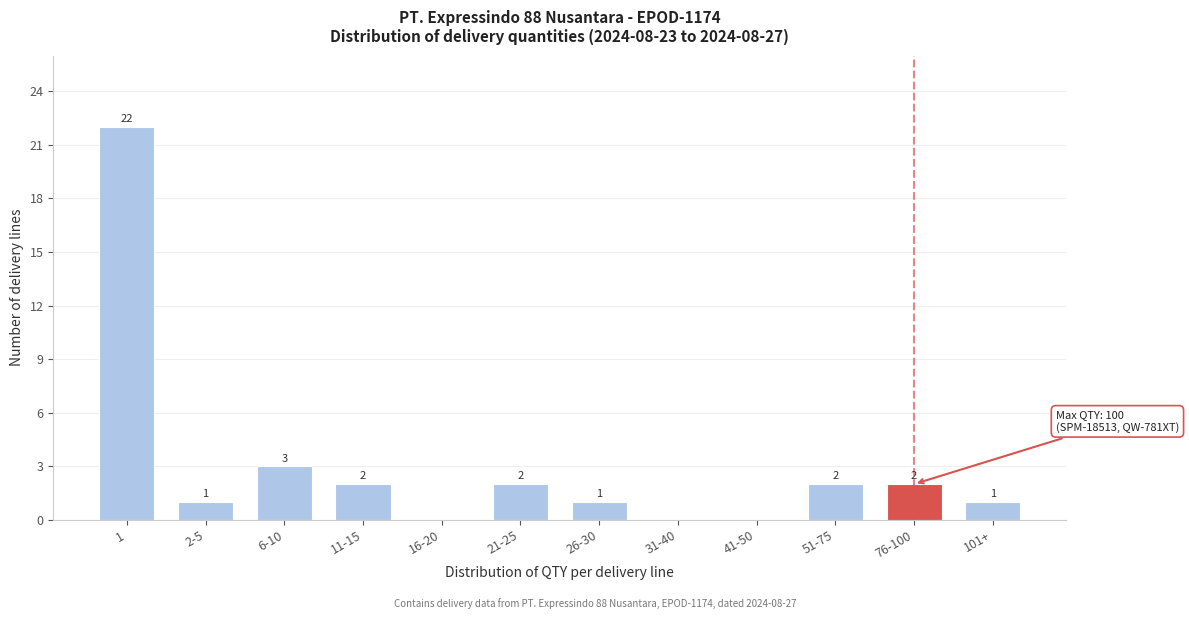

Reading left to right, transcribe all the data shown in this chart.

1=22	2-5=1	6-10=3	11-15=2	16-20=0	21-25=2	26-30=1	31-40=0	41-50=0	51-75=2	76-100=2	101+=1